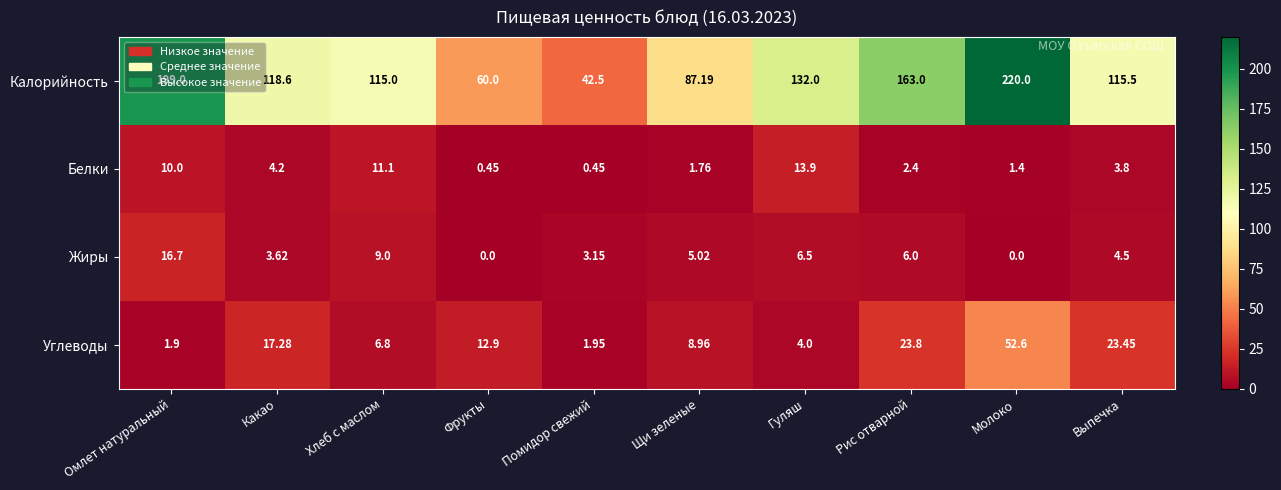

Which series has the largest total across all categories?

Калорийность